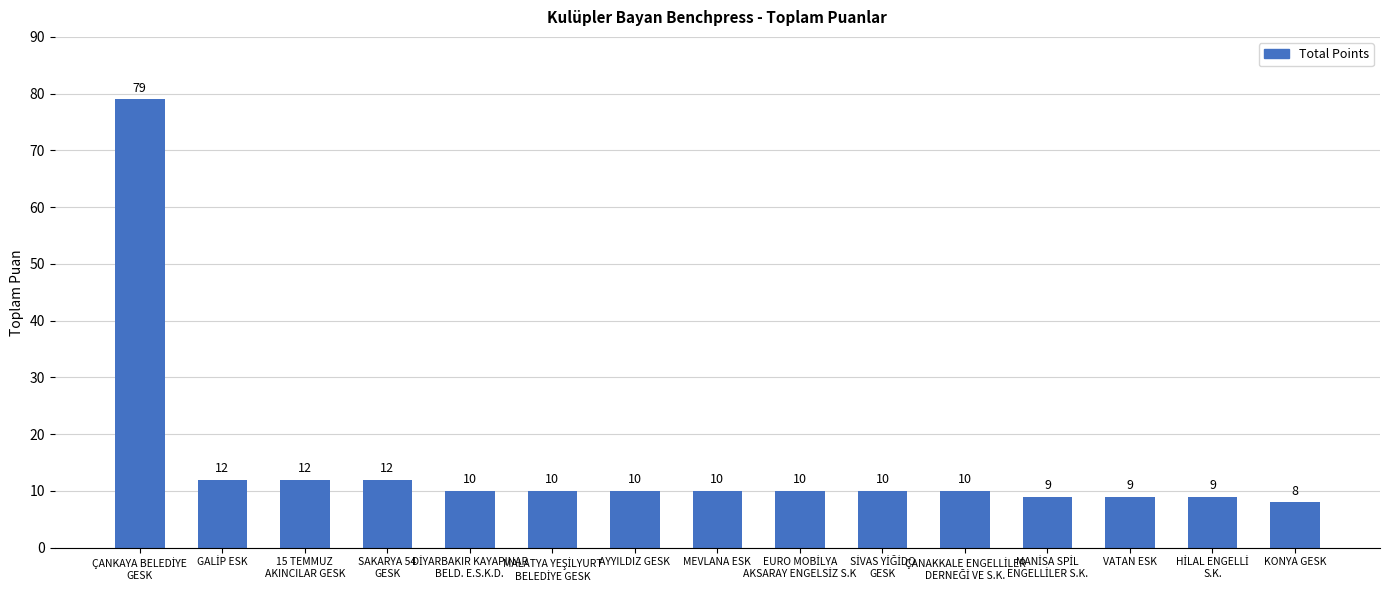

What is the sum of all values?

220